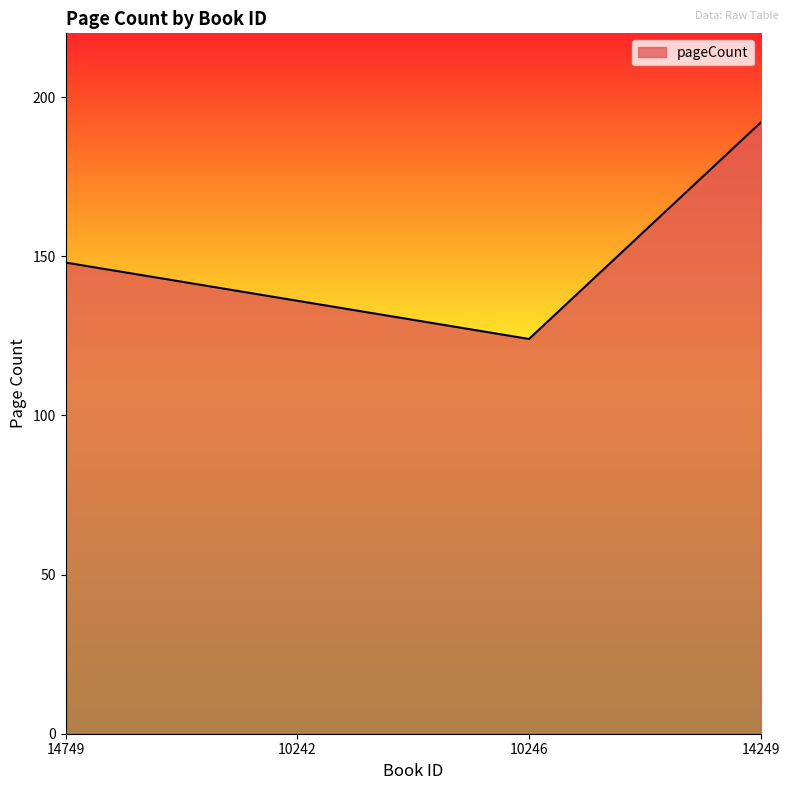

The chart shows a value of 136 at 10242. True or false?

True